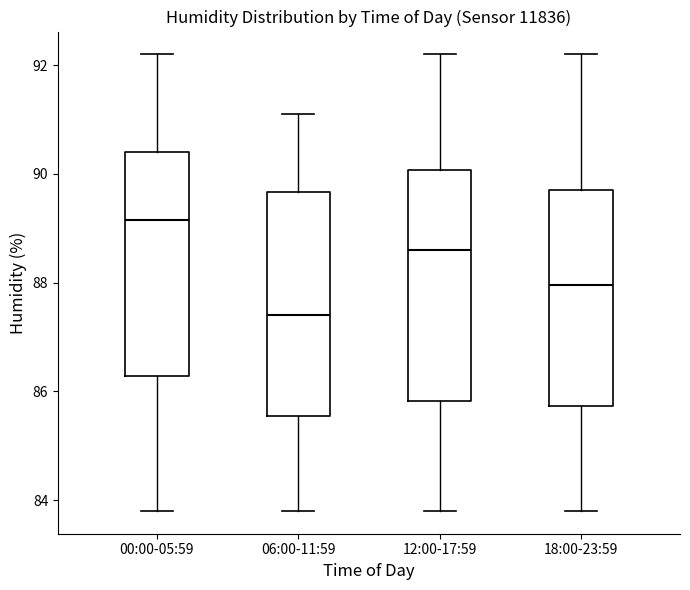

Where does the median line of the box for 18:00-23:59 sit on the y-axis? The values are not printed on the chart, so give them approximately, as read against the axis.

88.0